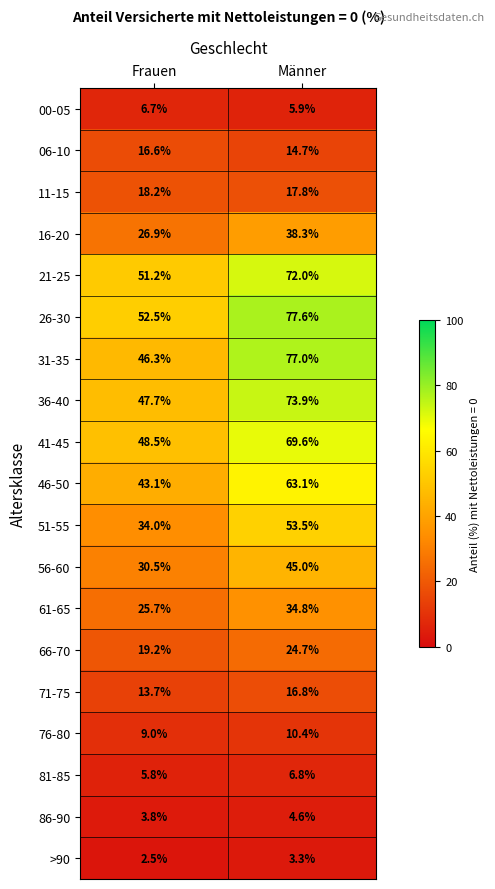

What is the average value of the 51-55 series?

43.8